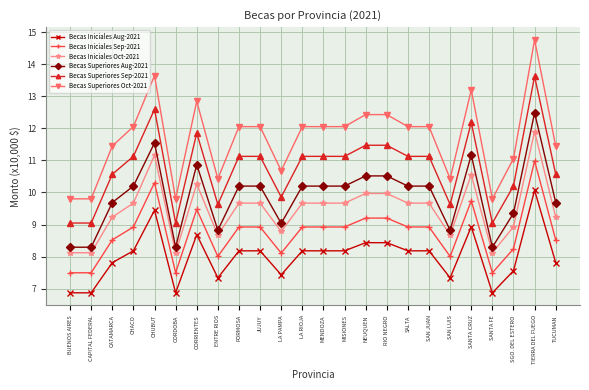

Reading left to right, extract all data points from this chart.

Becas Iniciales Aug-2021: 6.9	6.9	7.8	8.2	9.4	6.9	8.7	7.3	8.2	8.2	7.4	8.2	8.2	8.2	8.4	8.4	8.2	8.2	7.3	8.9	6.9	7.6	10.1	7.8
Becas Iniciales Sep-2021: 7.5	7.5	8.5	8.9	10.3	7.5	9.5	8.0	8.9	8.9	8.1	8.9	8.9	8.9	9.2	9.2	8.9	8.9	8.0	9.7	7.5	8.2	11.0	8.5
Becas Iniciales Oct-2021: 8.1	8.1	9.2	9.7	11.2	8.1	10.3	8.7	9.7	9.7	8.8	9.7	9.7	9.7	10.0	10.0	9.7	9.7	8.7	10.6	8.1	8.9	11.9	9.2
Becas Superiores Aug-2021: 8.3	8.3	9.7	10.2	11.5	8.3	10.9	8.8	10.2	10.2	9.0	10.2	10.2	10.2	10.5	10.5	10.2	10.2	8.8	11.2	8.3	9.4	12.5	9.7
Becas Superiores Sep-2021: 9.0	9.0	10.6	11.1	12.6	9.0	11.9	9.6	11.1	11.1	9.9	11.1	11.1	11.1	11.5	11.5	11.1	11.1	9.6	12.2	9.0	10.2	13.6	10.6
Becas Superiores Oct-2021: 9.8	9.8	11.4	12.1	13.6	9.8	12.8	10.4	12.1	12.1	10.7	12.1	12.1	12.1	12.4	12.4	12.1	12.1	10.4	13.2	9.8	11.1	14.8	11.4